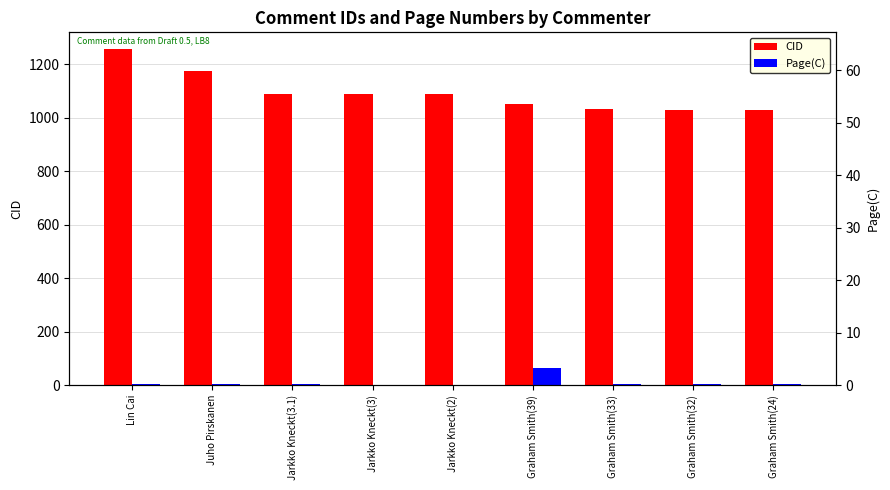

Which label corresponds to the smallest value in the chart?

Jarkko Kneckt(3)